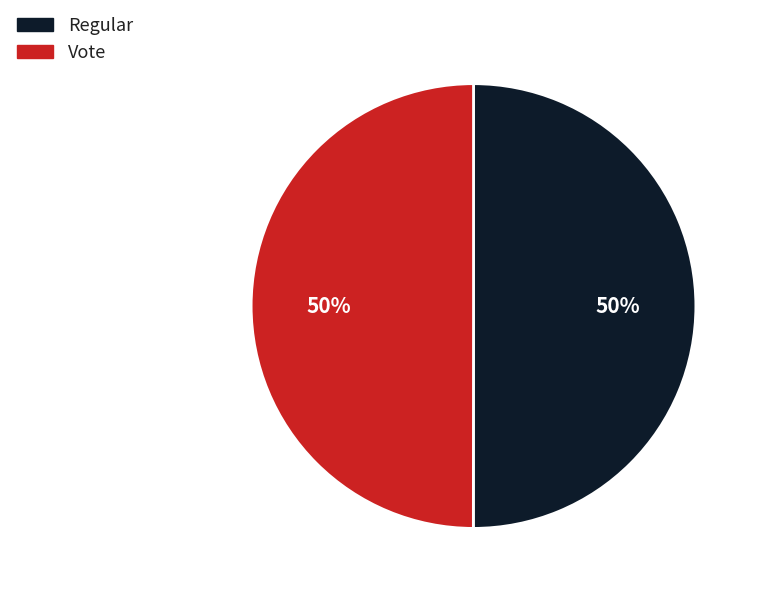

To the nearest percent, what percentage of the pie is Vote?

50%